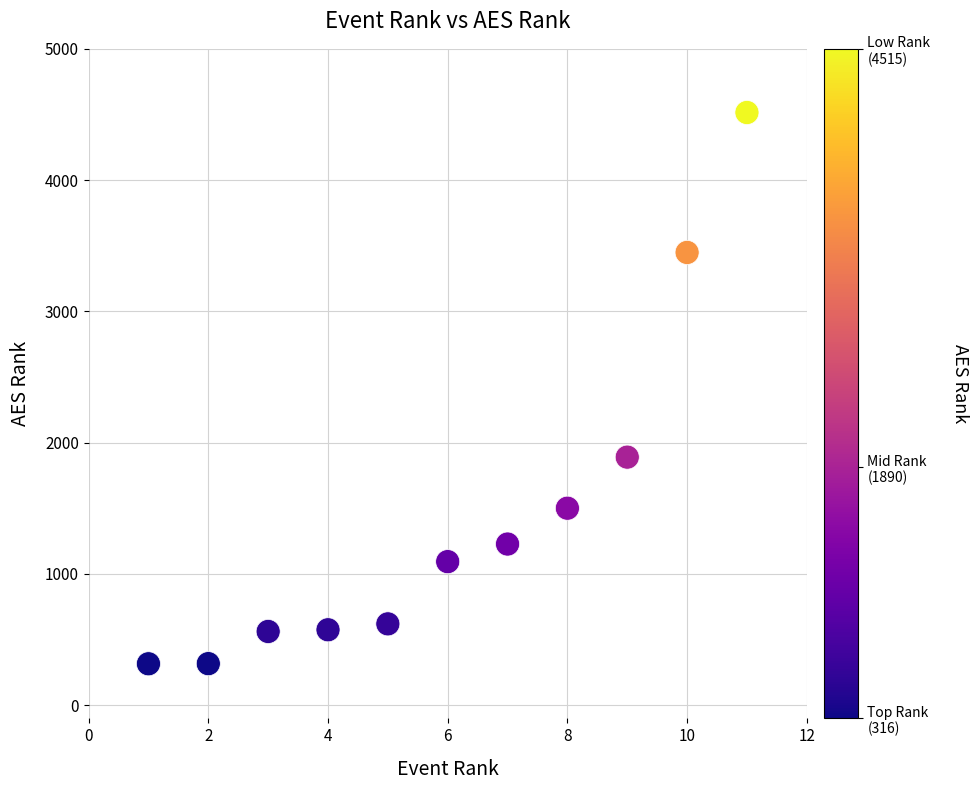

What Y value in the scatter plot is closest to 2415?

1890